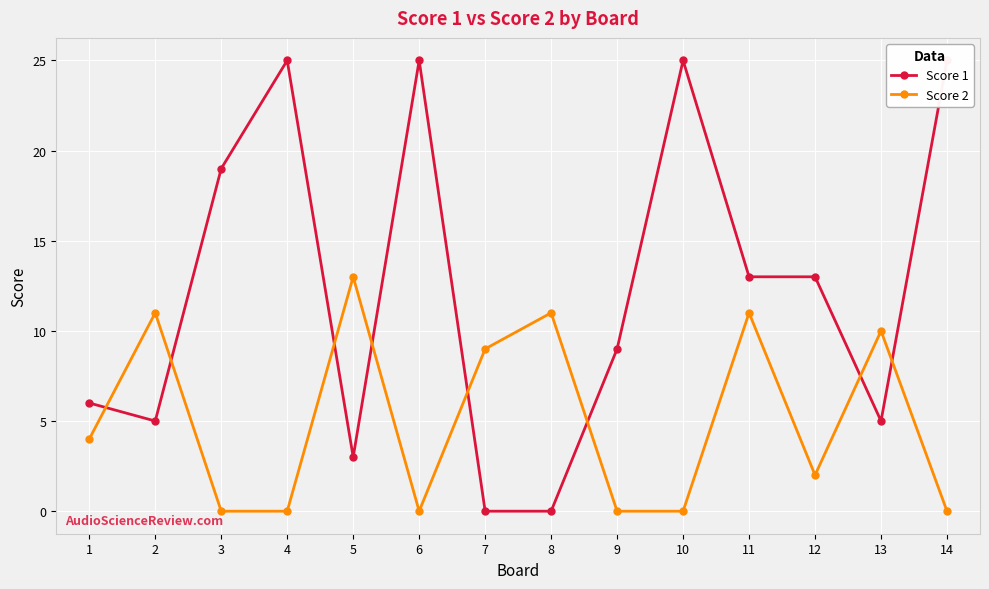

What is the difference between the maximum and minimum values in the Score 1 series?

25